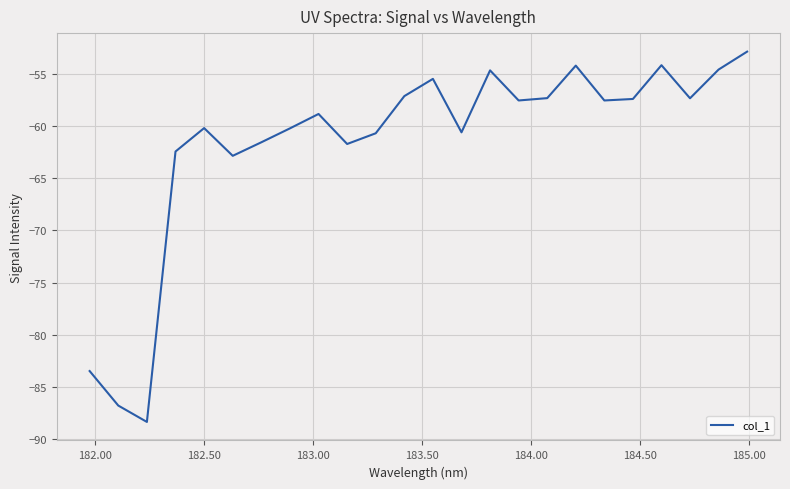

What is the difference between the maximum and minimum values?

35.5